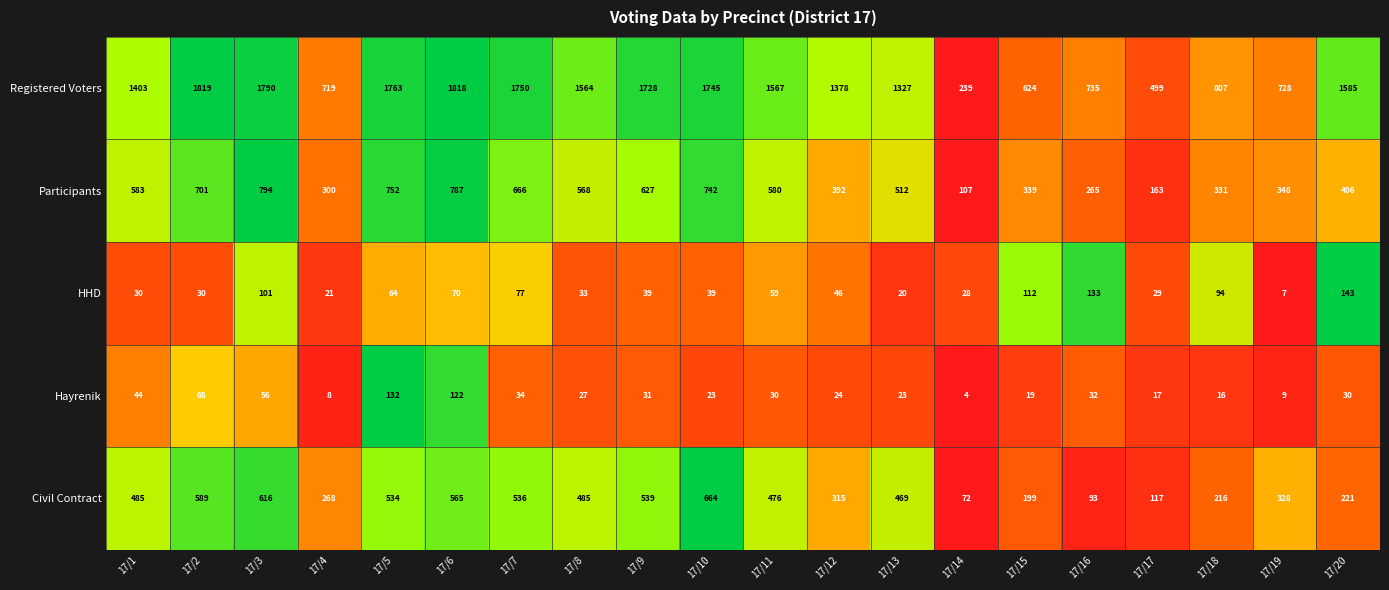

At which label is Hayrenik closest to 68?

17/2